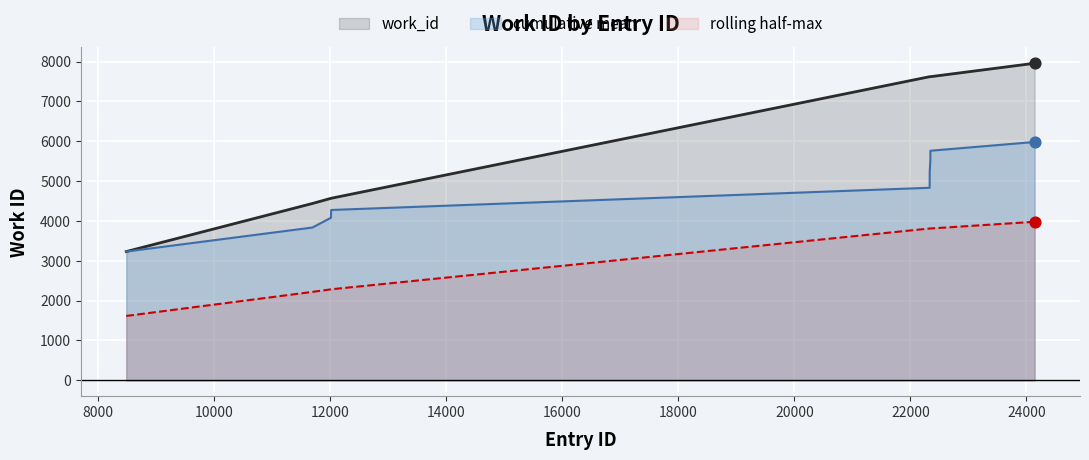

Which has a higher value, 8482 or 12010?

12010